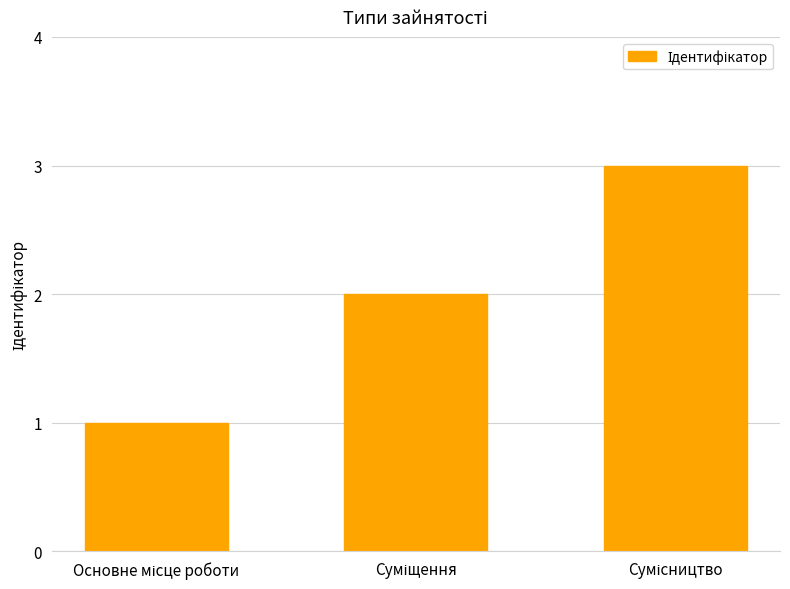

What is the maximum value shown in the chart?

3